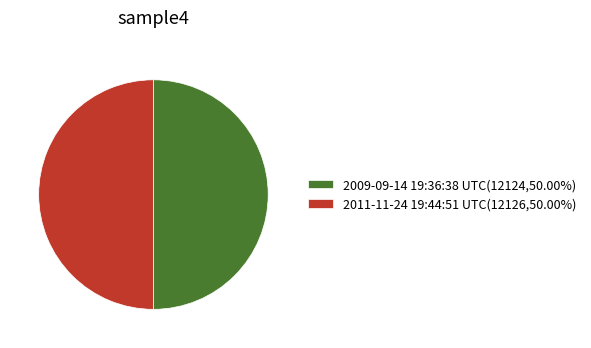

Approximately how many times larger is the value at 2009-09-14 19:36:38 UTC(12124,50.00%) compared to 2011-11-24 19:44:51 UTC(12126,50.00%)?

1.0